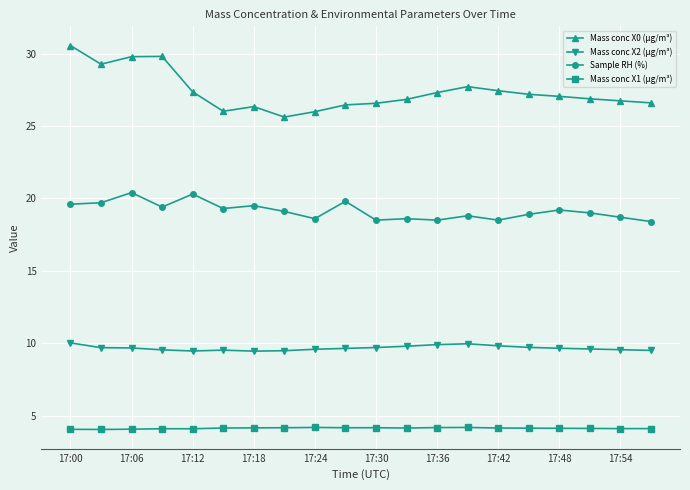

Which series has the largest total across all categories?

Mass conc X0 (μg/m³)